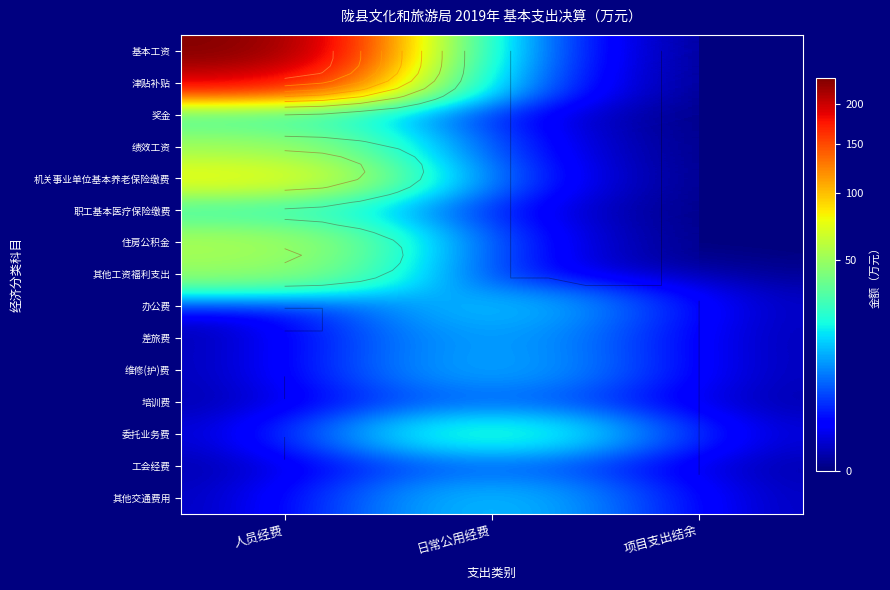

What is the sum of the 其他工资福利支出 values at 人员经费 and 项目支出结余?

49.5